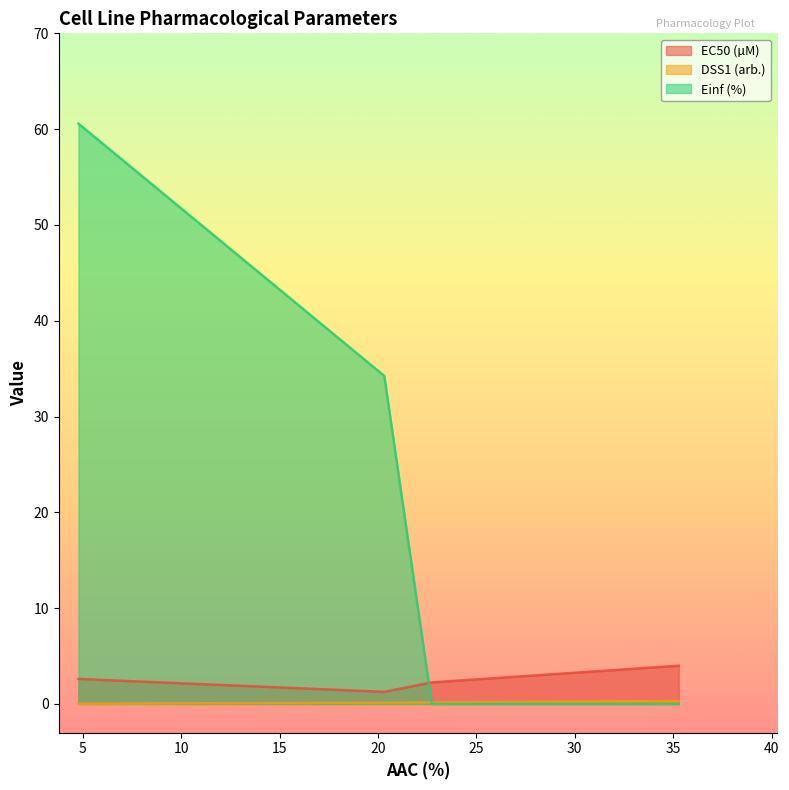

Which series has the widest spread of values?

Einf (%)